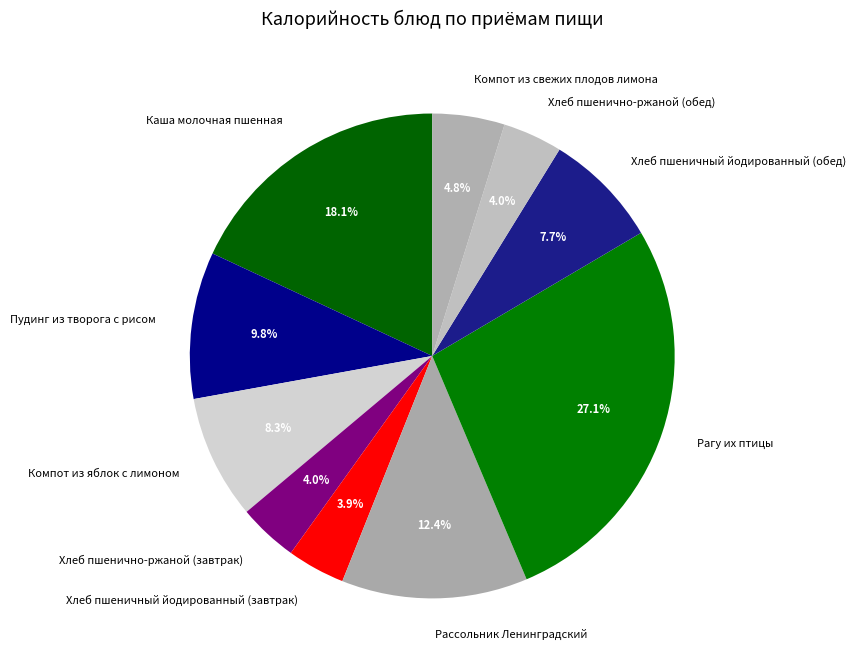

What percentage is the Рассольник Ленинградский slice, to the nearest percent?

12%